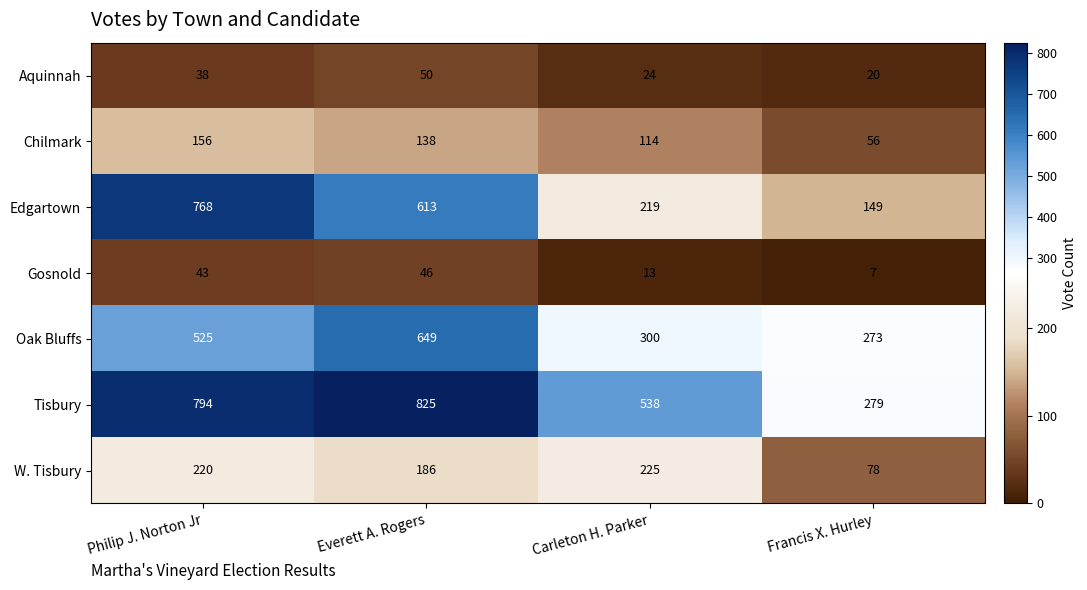

How many categories are shown in the chart?

4